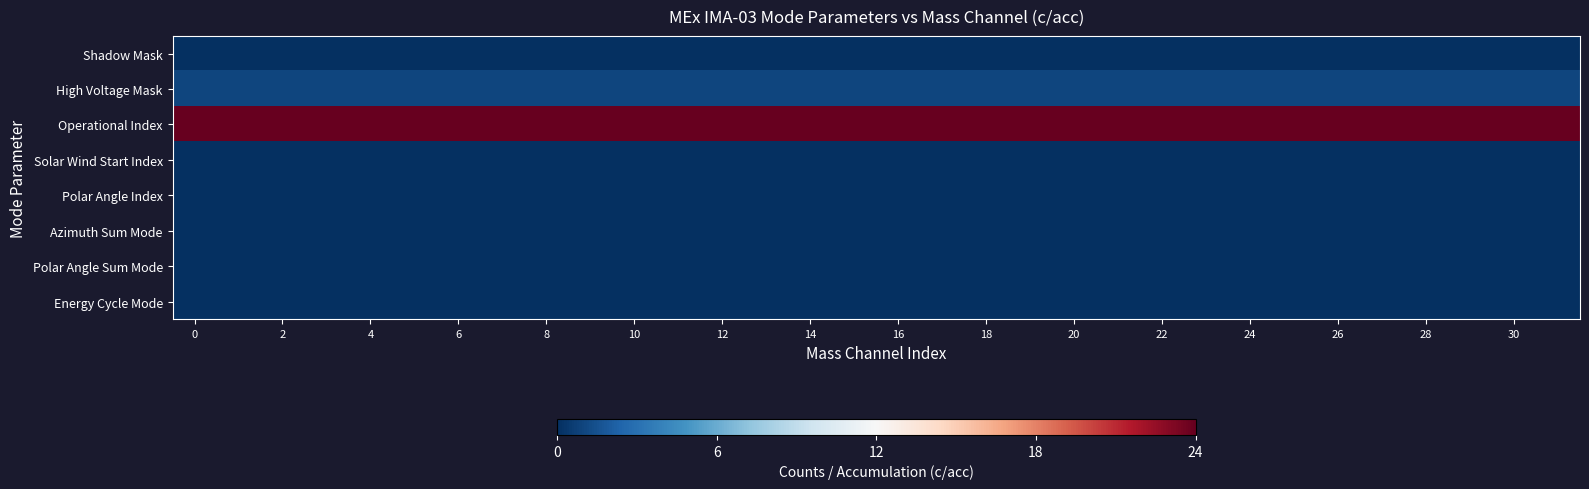

Which series has the largest total across all categories?

Operational Index